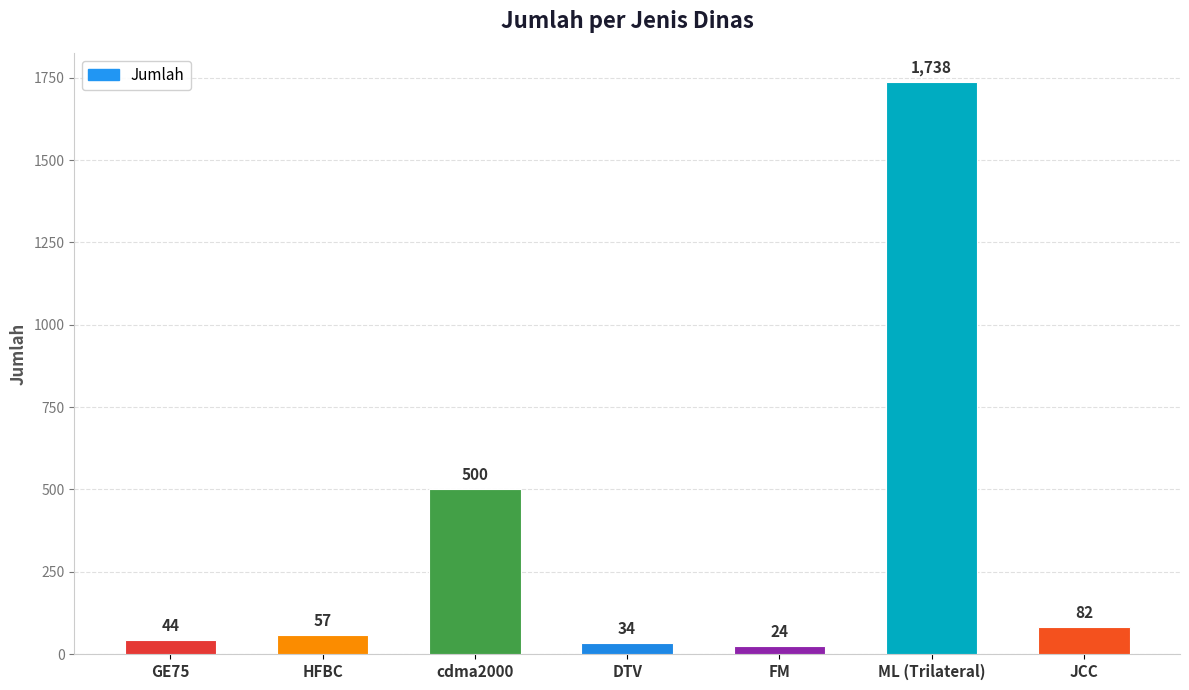

What is the value of the 3rd bar from the left?

500